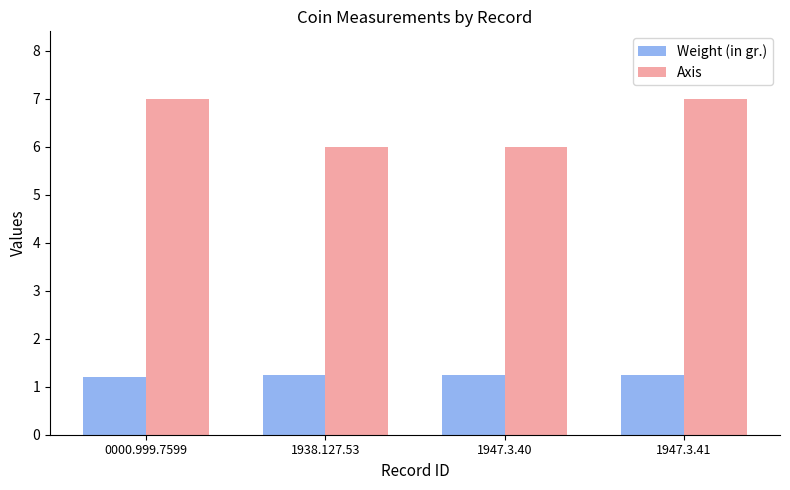

Which series has the largest total across all categories?

Axis